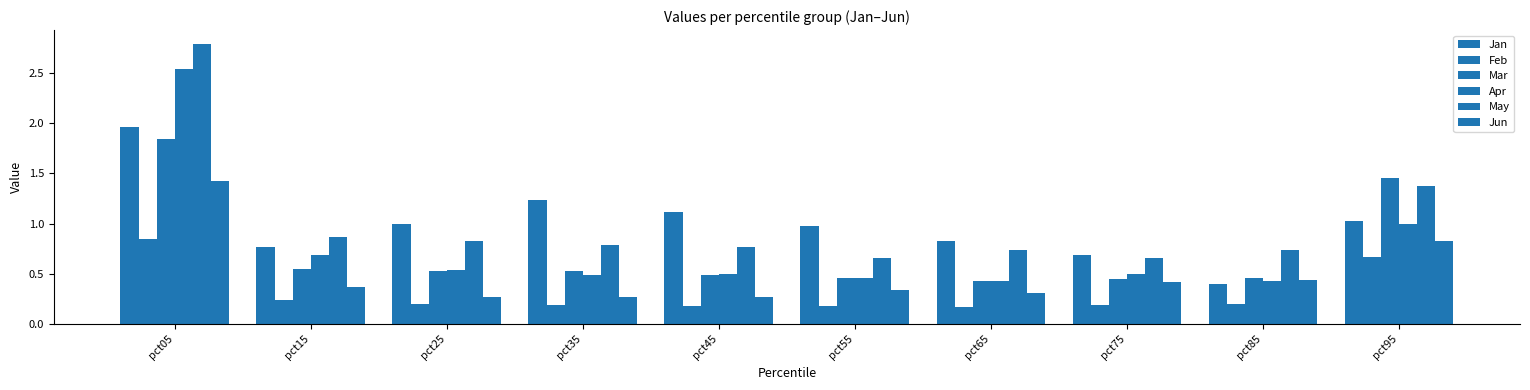

Which series changed the most between pct05 and pct95?

Apr